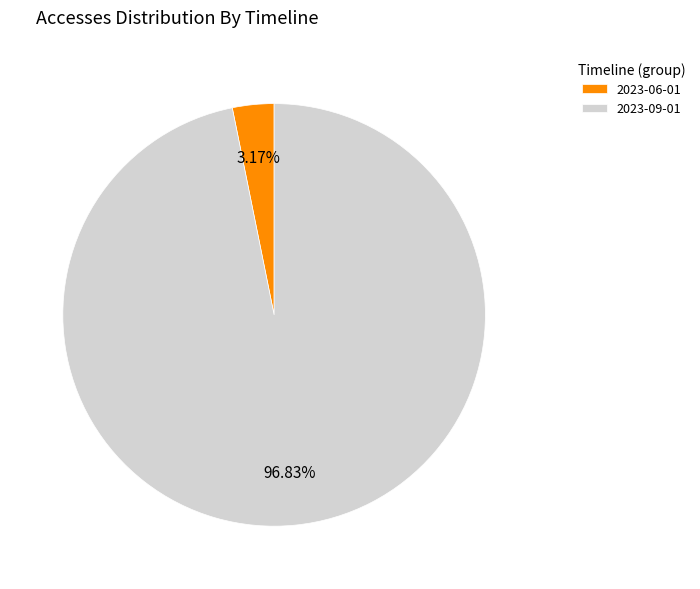

Which has a higher value, 2023-09-01 or 2023-06-01?

2023-09-01